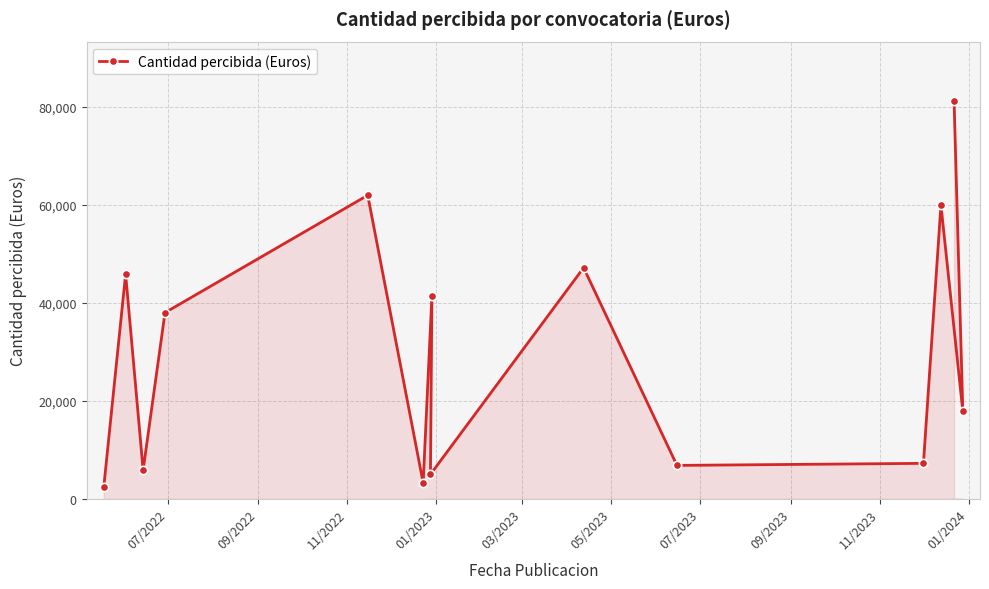

What is the difference between the maximum and minimum values?

78844.2